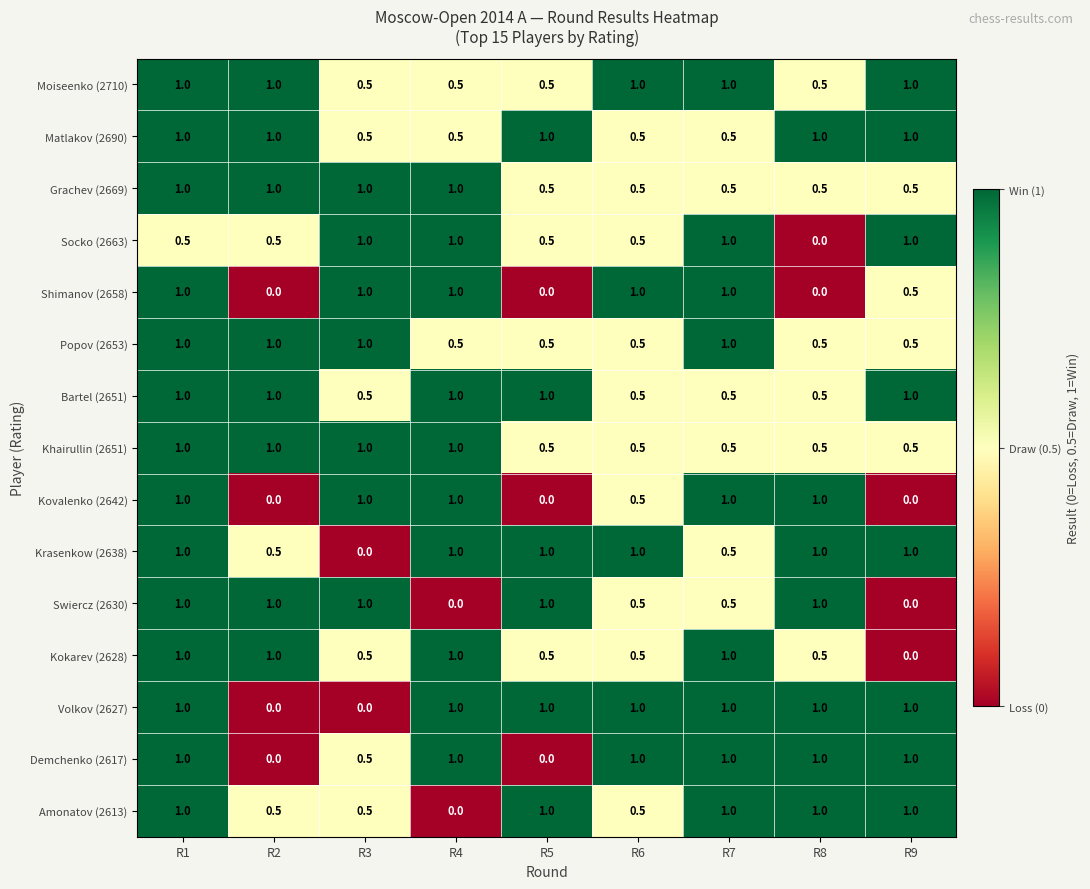

At how many categories does at least one series exceed 0?

9